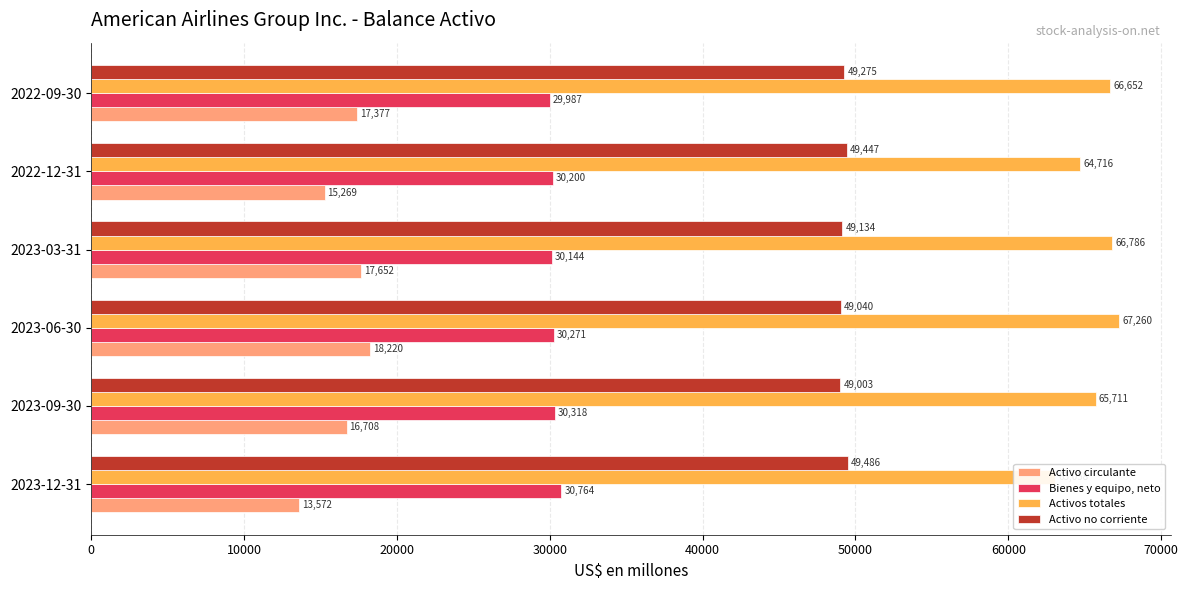

Reading left to right, extract all data points from this chart.

Activo circulante: 13572	16708	18220	17652	15269	17377
Bienes y equipo, neto: 30764	30318	30271	30144	30200	29987
Activos totales: 63058	65711	67260	66786	64716	66652
Activo no corriente: 49486	49003	49040	49134	49447	49275